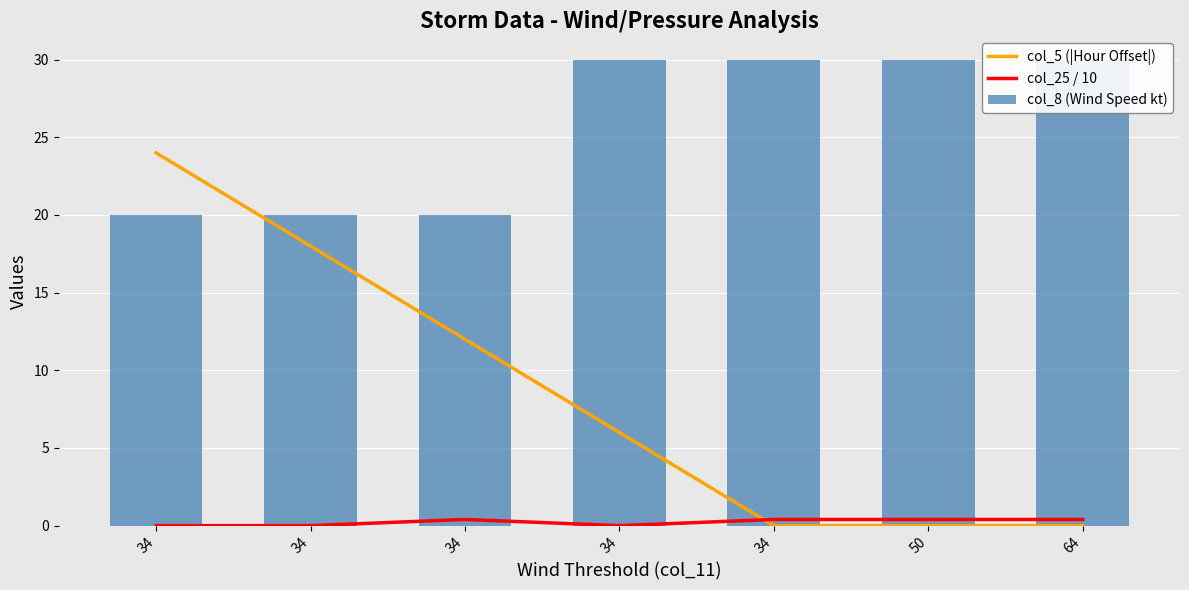

Does the chart contain any negative values?

No